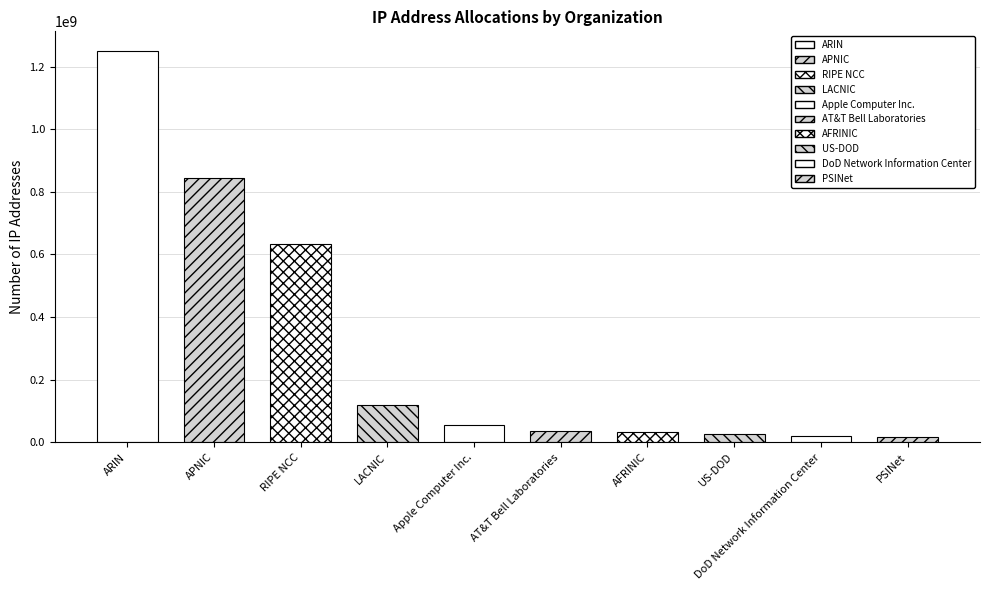

What is the change in value from ARIN to PSINet?

-1232820871